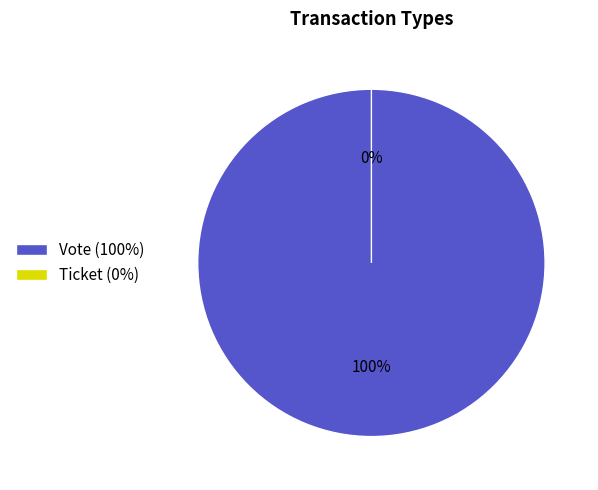

How many segments does this pie chart have?

2